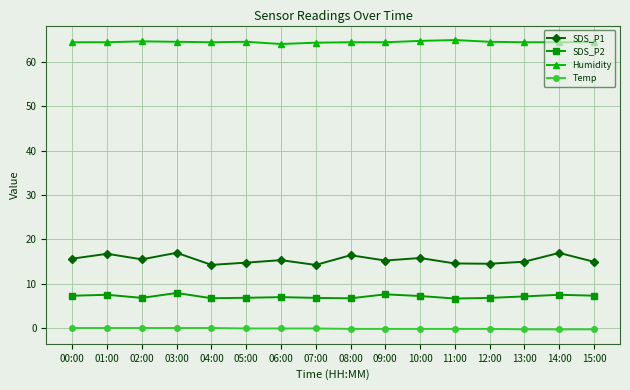

What is the greatest value displayed?

65.0